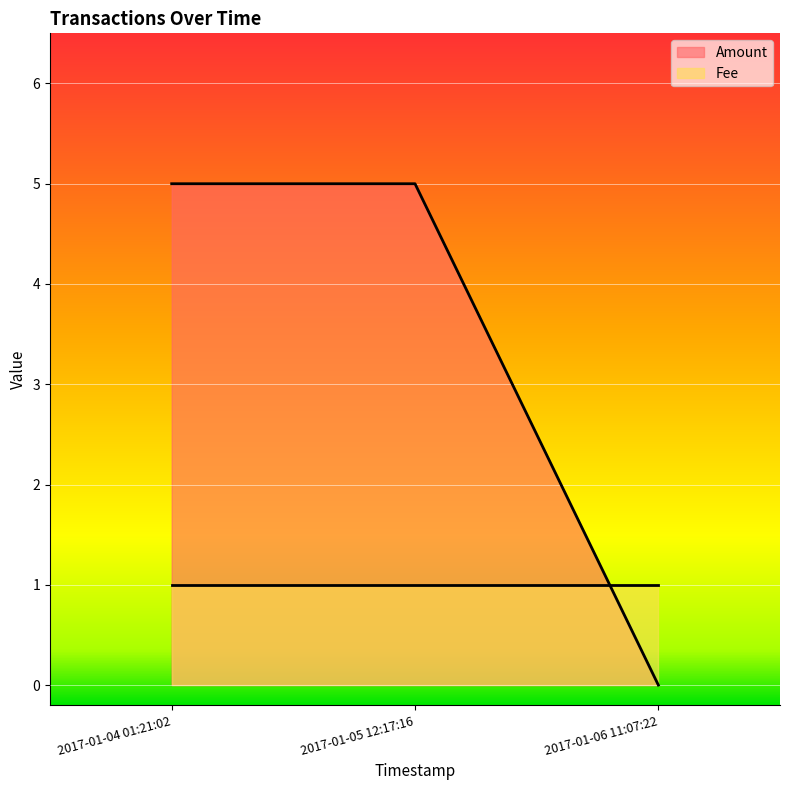

The chart shows a value of 5 at 2017-01-05 12:17:16. True or false?

True